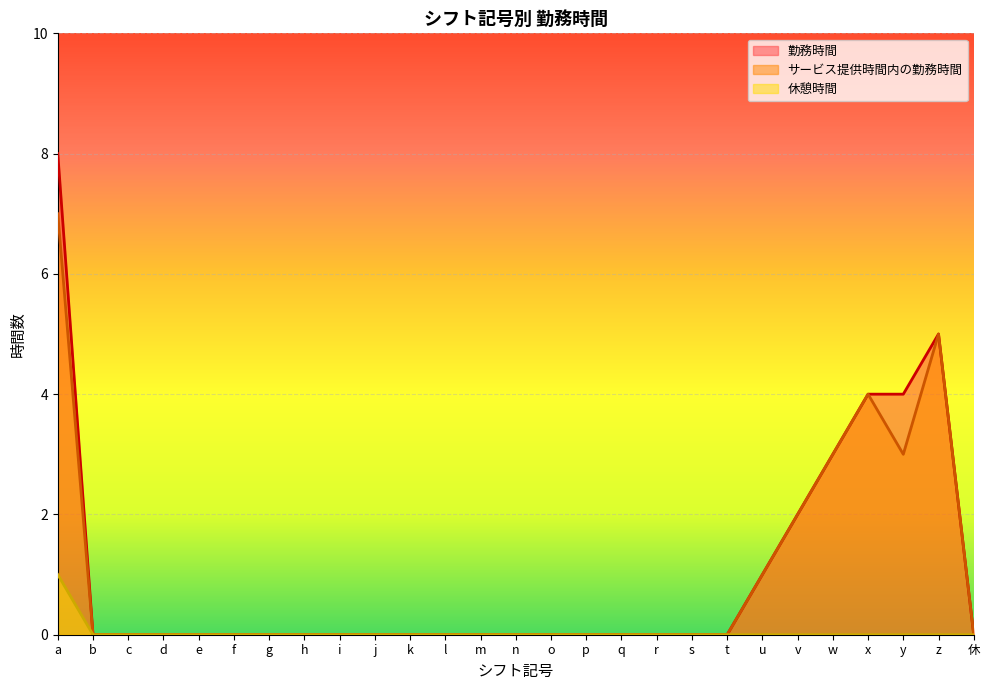

What position from the left is g?

7